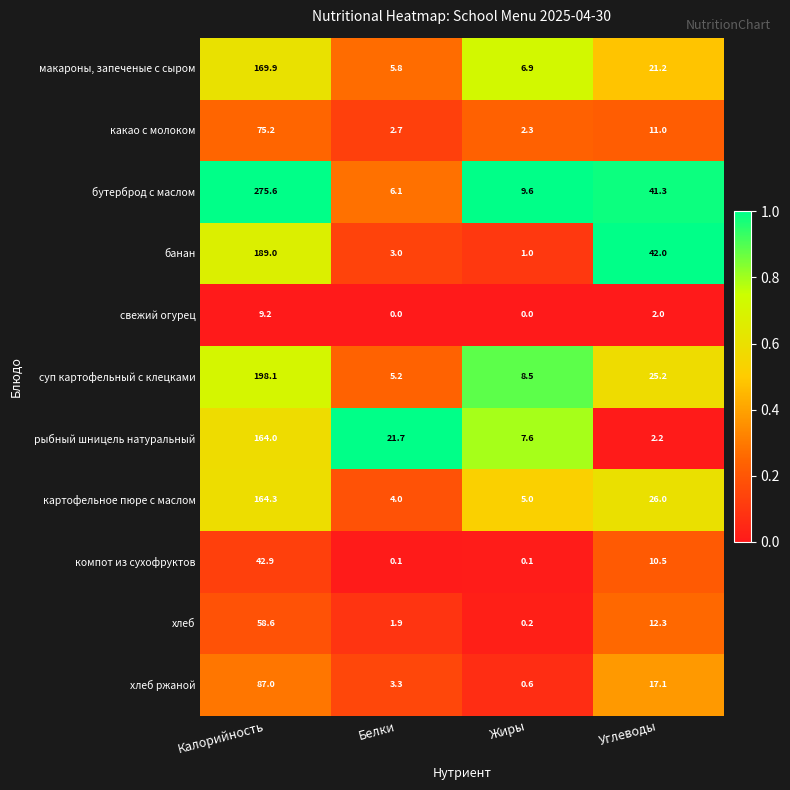

Between Белки and Жиры, which series saw the biggest shift?

рыбный шницель натуральный